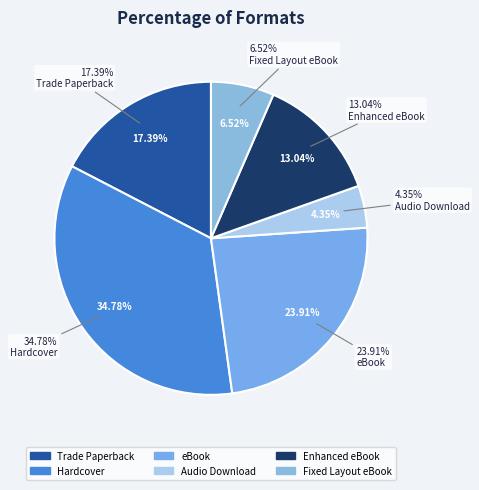

To the nearest percent, what is the difference between the largest and smallest slice percentages?

30%